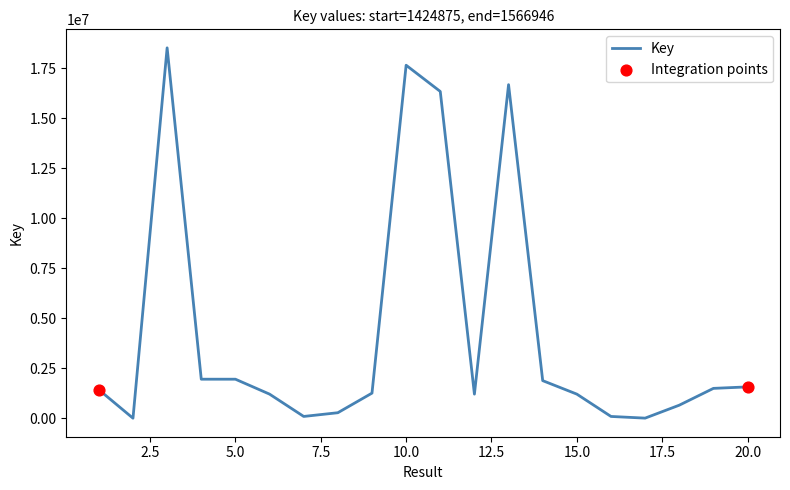

What is the difference between the maximum and minimum values?

18515389